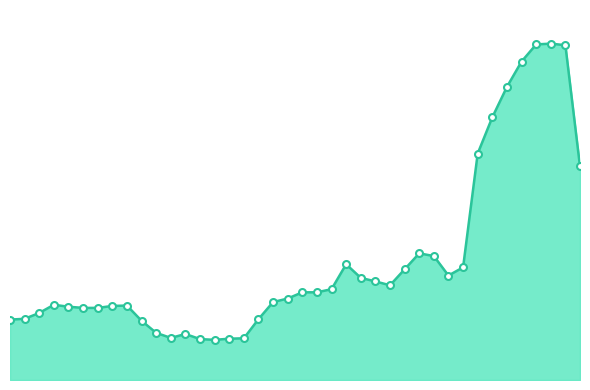

What is the sum of all values?

12278